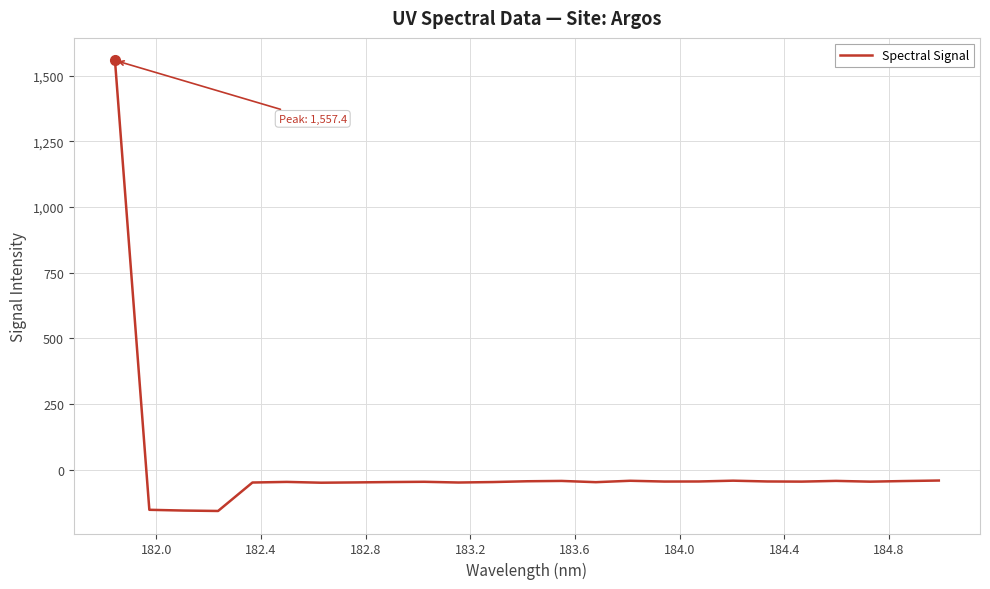

What is the difference between the maximum and minimum values?

1713.9